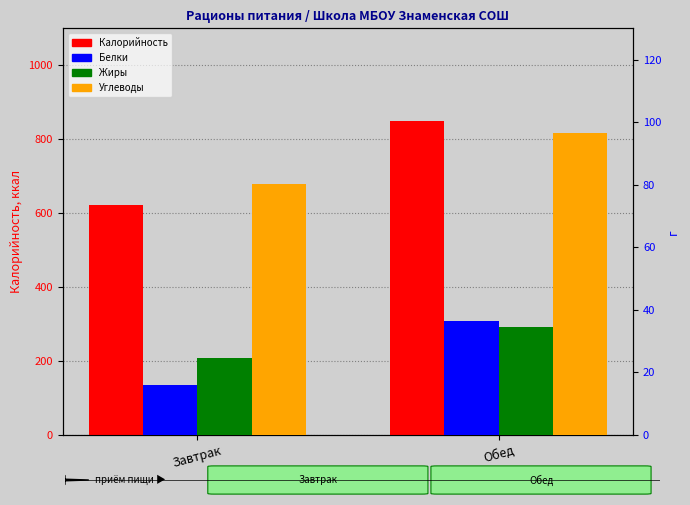

What position from the left is Завтрак?

1